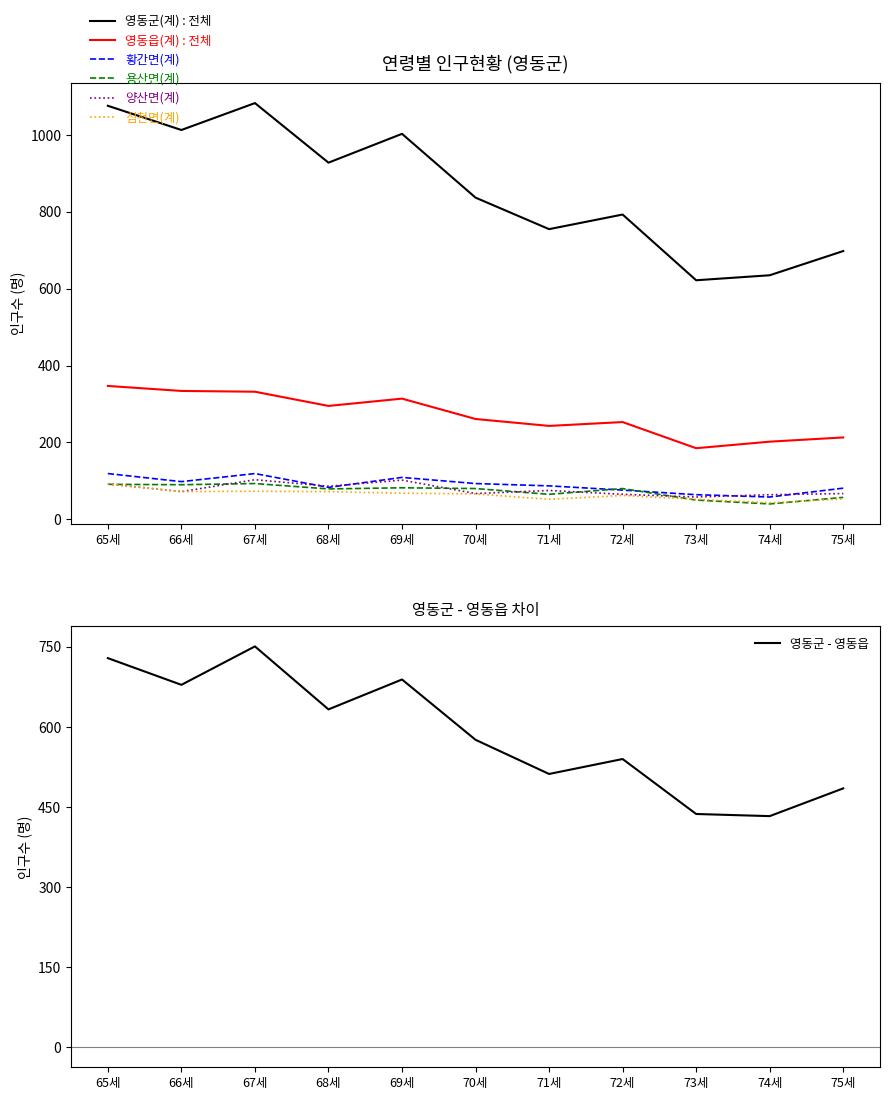

Is it true that 영동군(계) equals 345 at 75세?

False